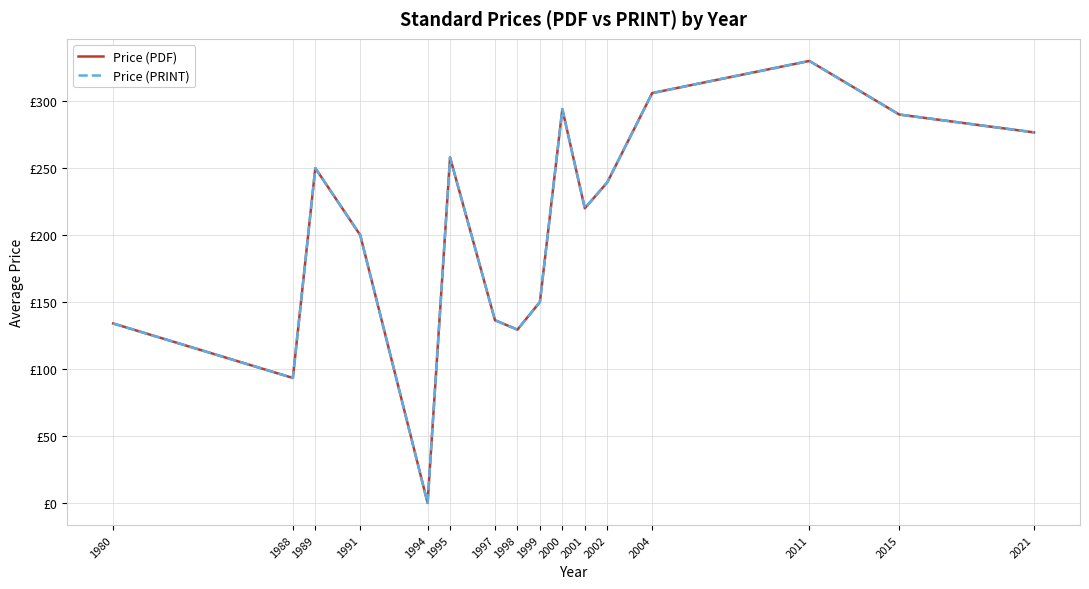

What is the total value across all series at 2001?

440.0